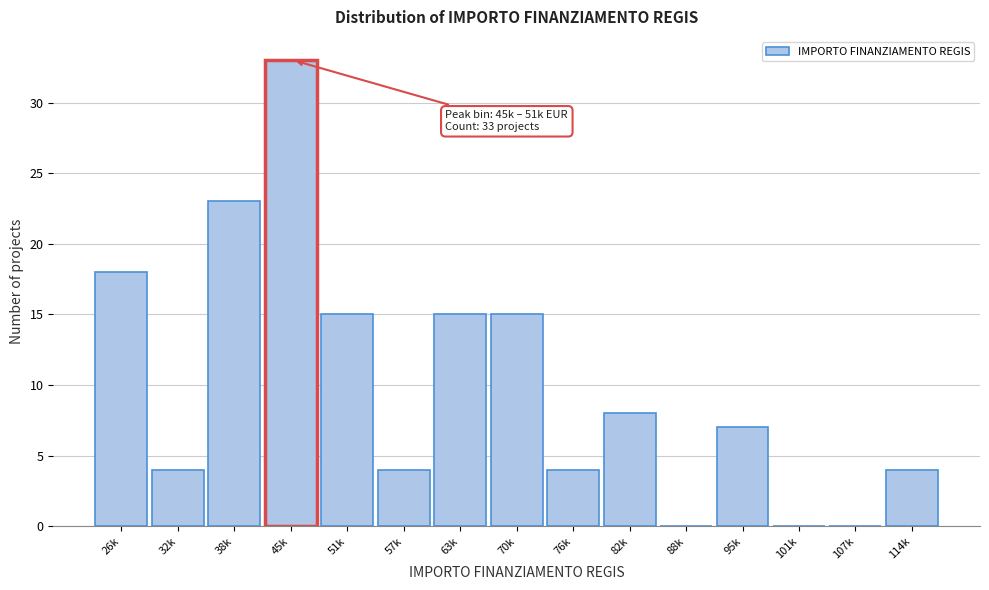

Reading left to right, transcribe all the data shown in this chart.

26k=18	32k=4	38k=23	45k=33	51k=15	57k=4	63k=15	70k=15	76k=4	82k=8	88k=0	95k=7	101k=0	107k=0	114k=4